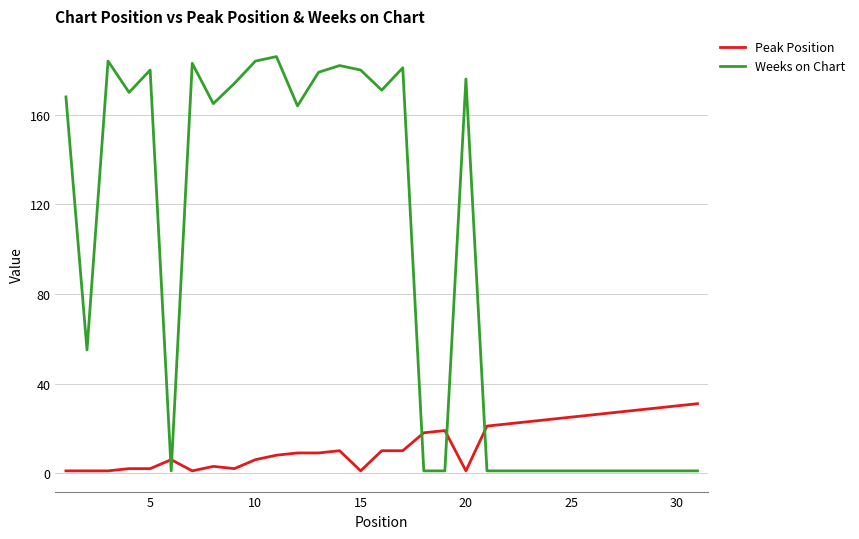

Which series has the largest range (max minus min)?

Weeks on Chart